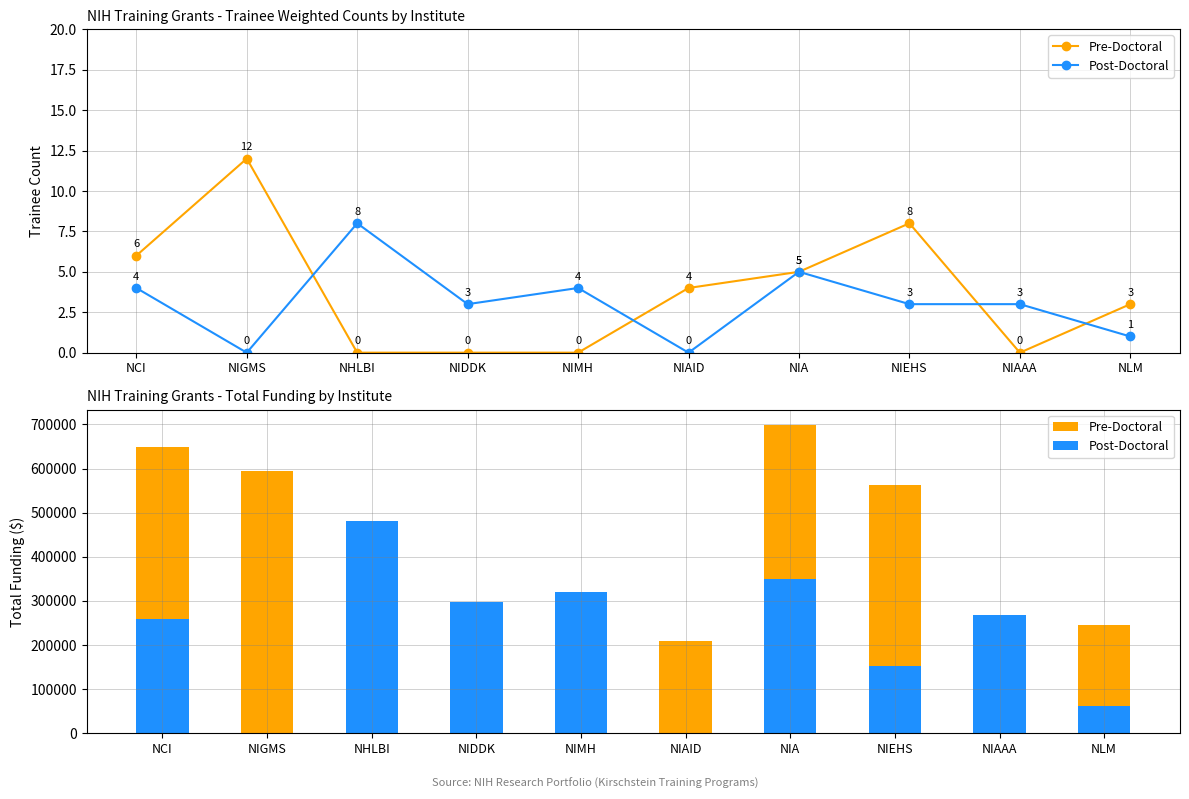

How many categories are shown in the chart?

10